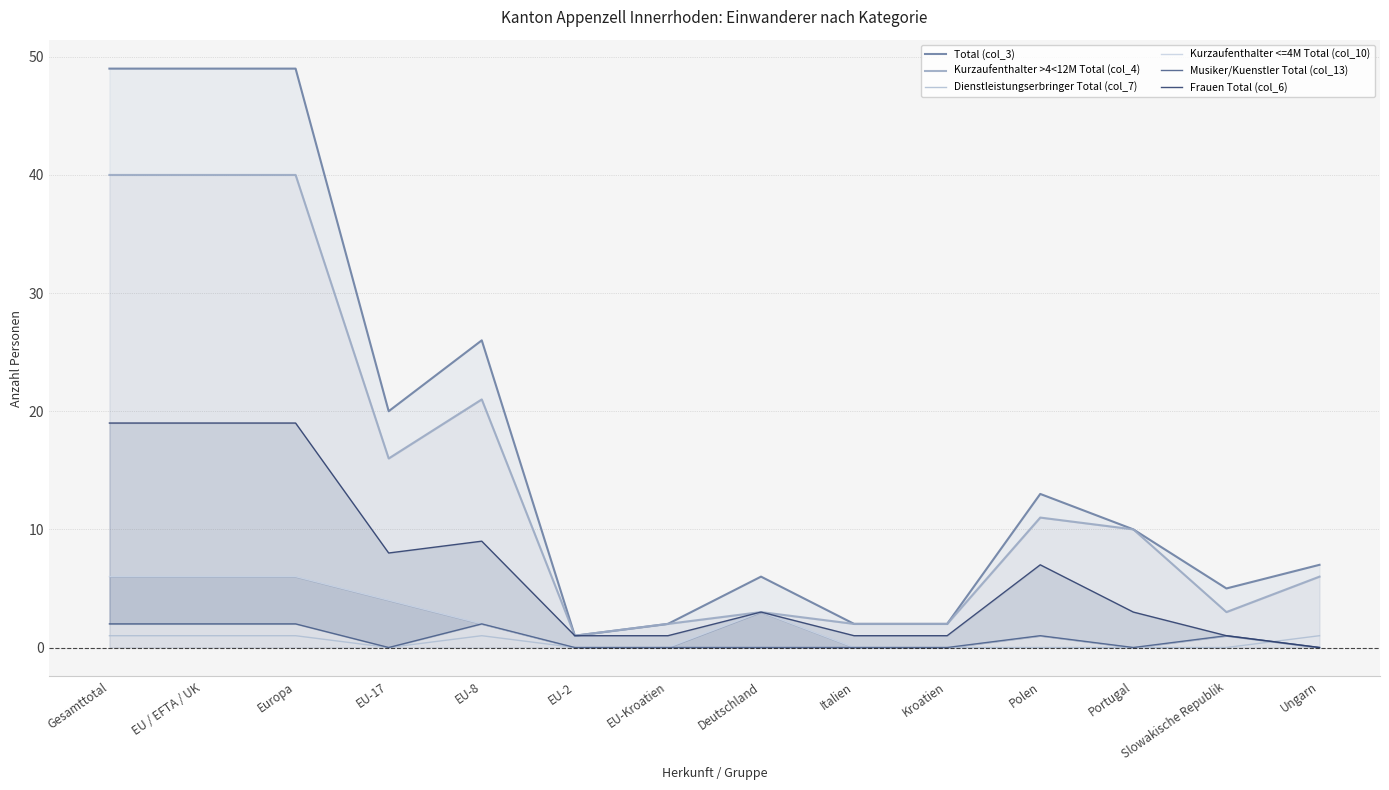

Reading left to right, extract all data points from this chart.

Total (col_3): 49	49	49	20	26	1	2	6	2	2	13	10	5	7
Kurzaufenthalter >4<12M Total (col_4): 40	40	40	16	21	1	2	3	2	2	11	10	3	6
Dienstleistungserbringer Total (col_7): 1	1	1	0	1	0	0	0	0	0	0	0	0	1
Kurzaufenthalter <=4M Total (col_10): 6	6	6	4	2	0	0	3	0	0	1	0	1	0
Musiker/Kuenstler Total (col_13): 2	2	2	0	2	0	0	0	0	0	1	0	1	0
Frauen Total (col_6): 19	19	19	8	9	1	1	3	1	1	7	3	1	0